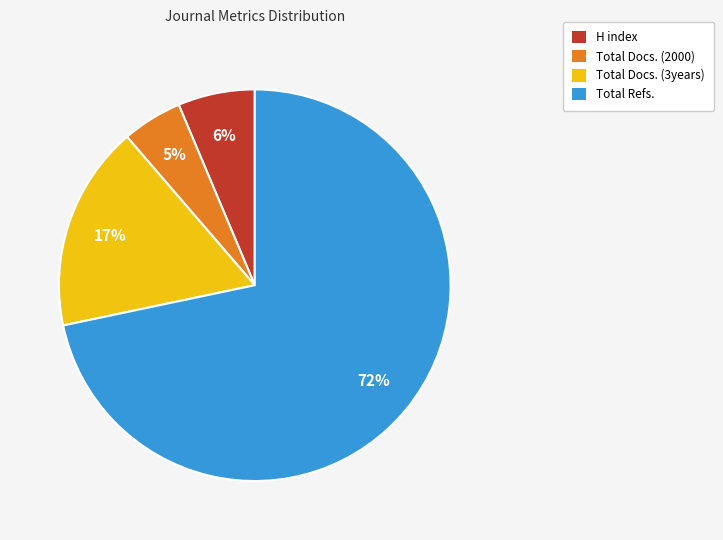

To the nearest percent, what is the difference between the Total Docs. (2000) and Total Docs. (3years) slice percentages?

12%